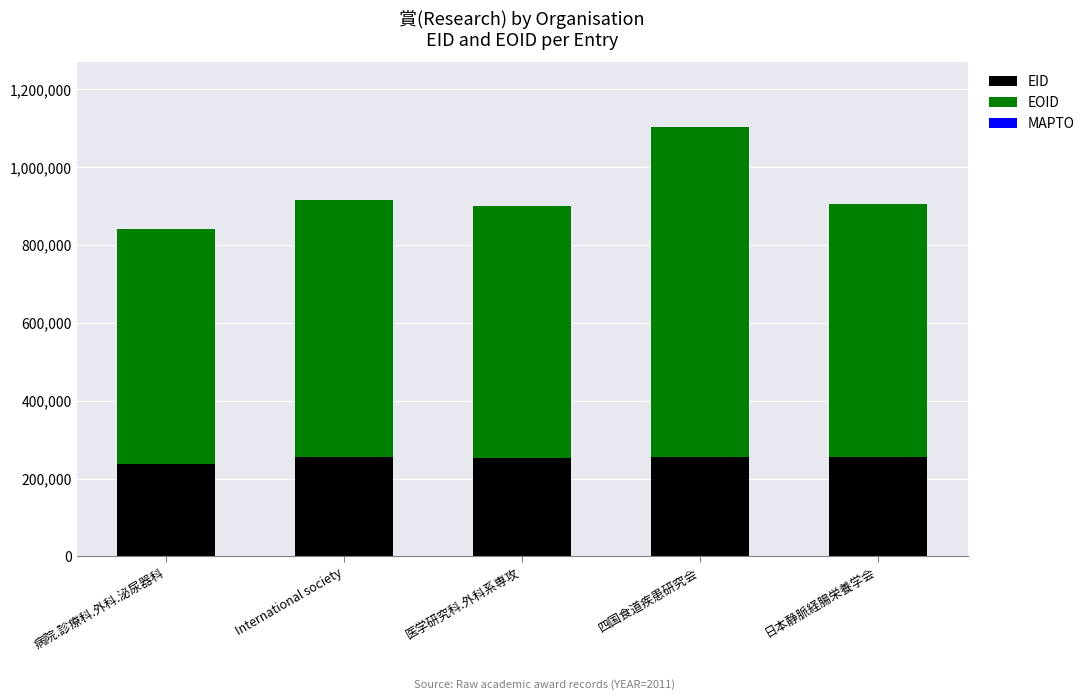

At which category is the sum across all series the highest?

四国食道疾患研究会